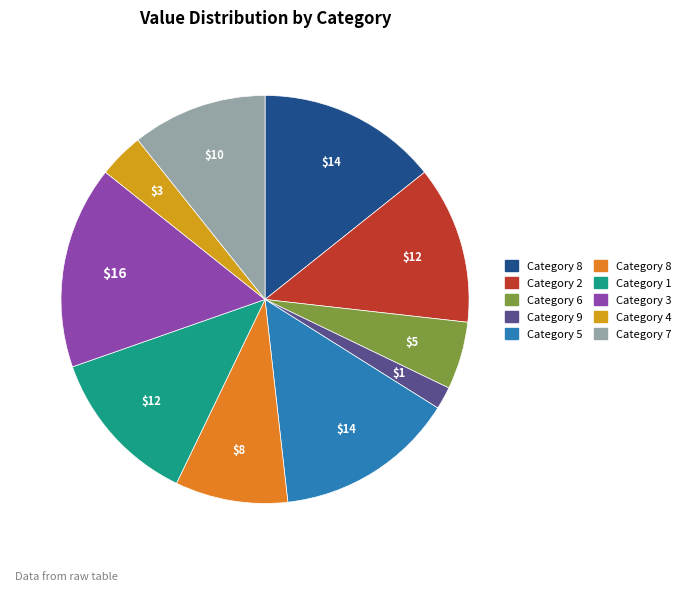

Is there a majority slice in this chart?

No